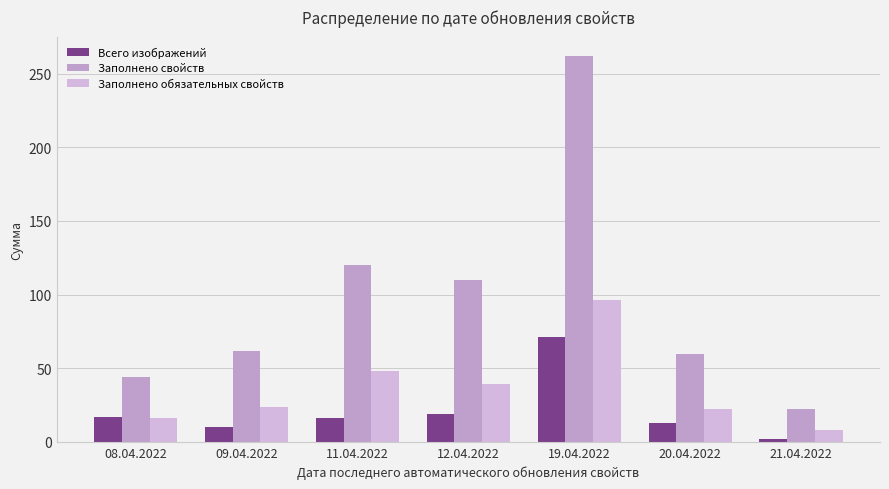

What is the label of the 3rd bar from the right?

19.04.2022